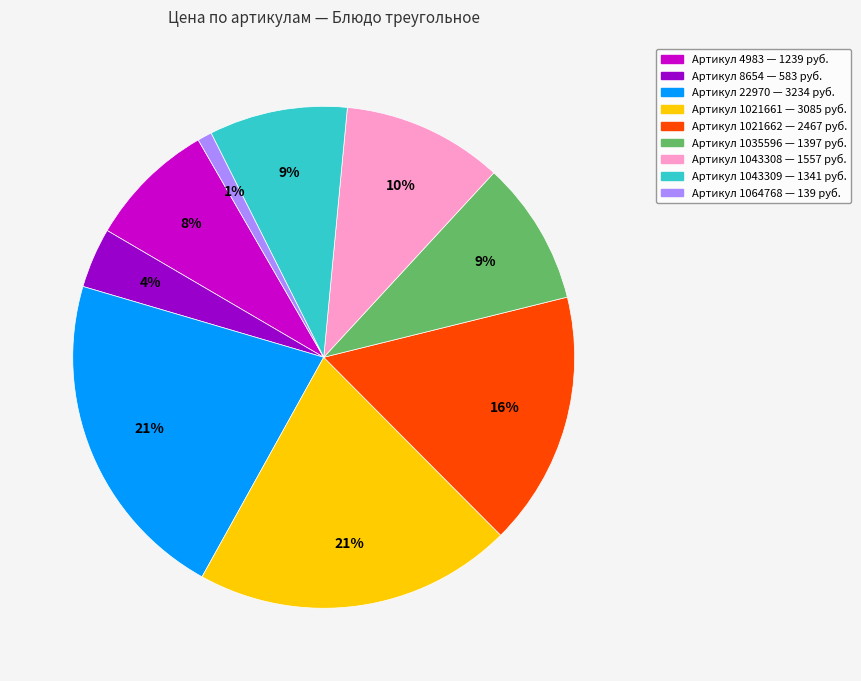

To the nearest percent, what is the difference between the Артикул 4983 — 1239 руб. and Артикул 1064768 — 139 руб. slice percentages?

7%